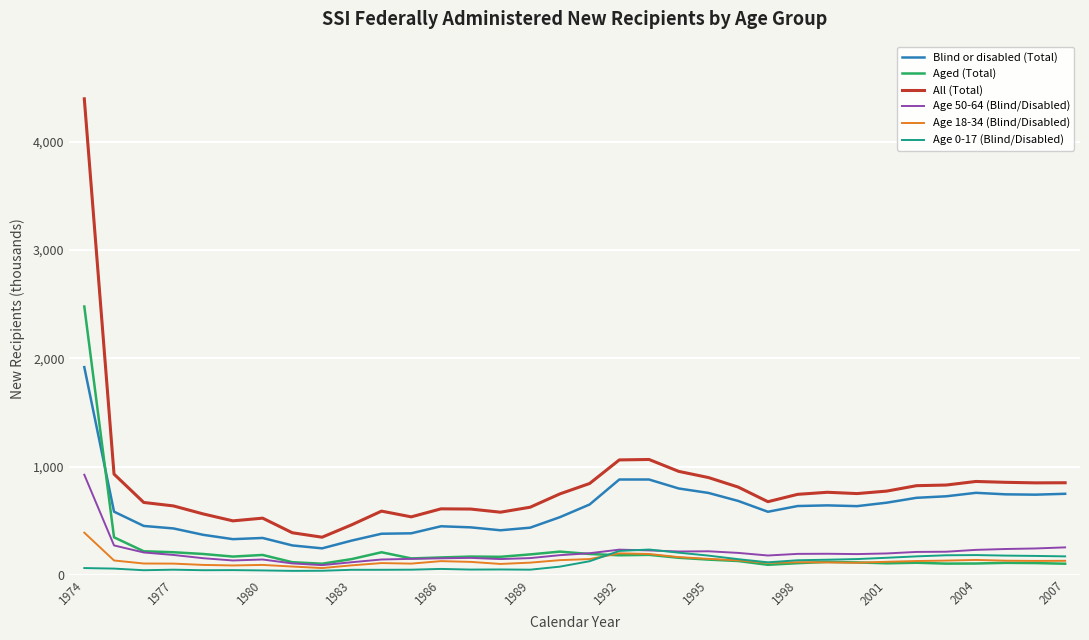

True or false: All (Total) and Aged (Total) intersect in this chart.

False